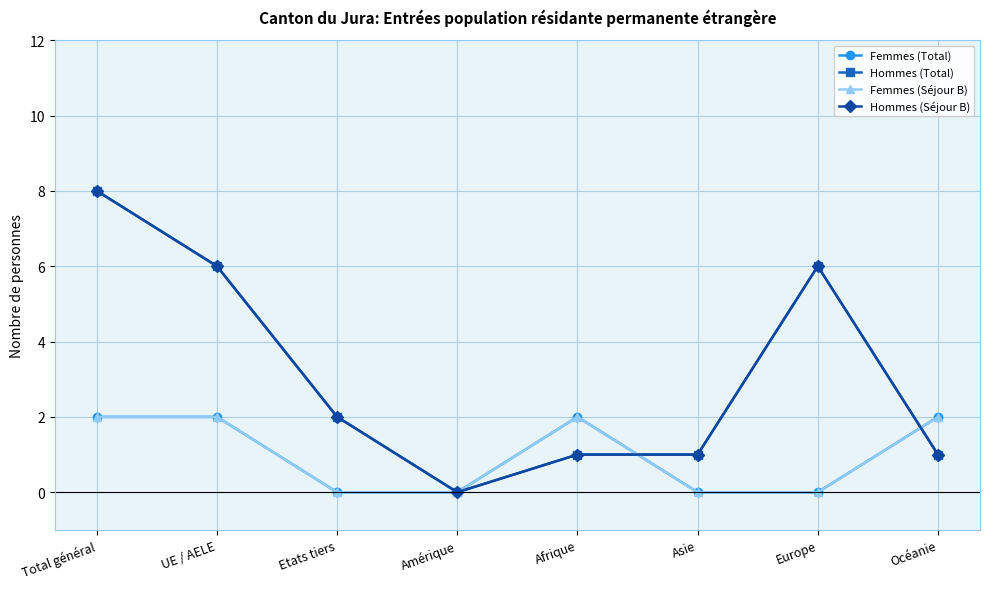

Does the chart have visible grid lines?

Yes